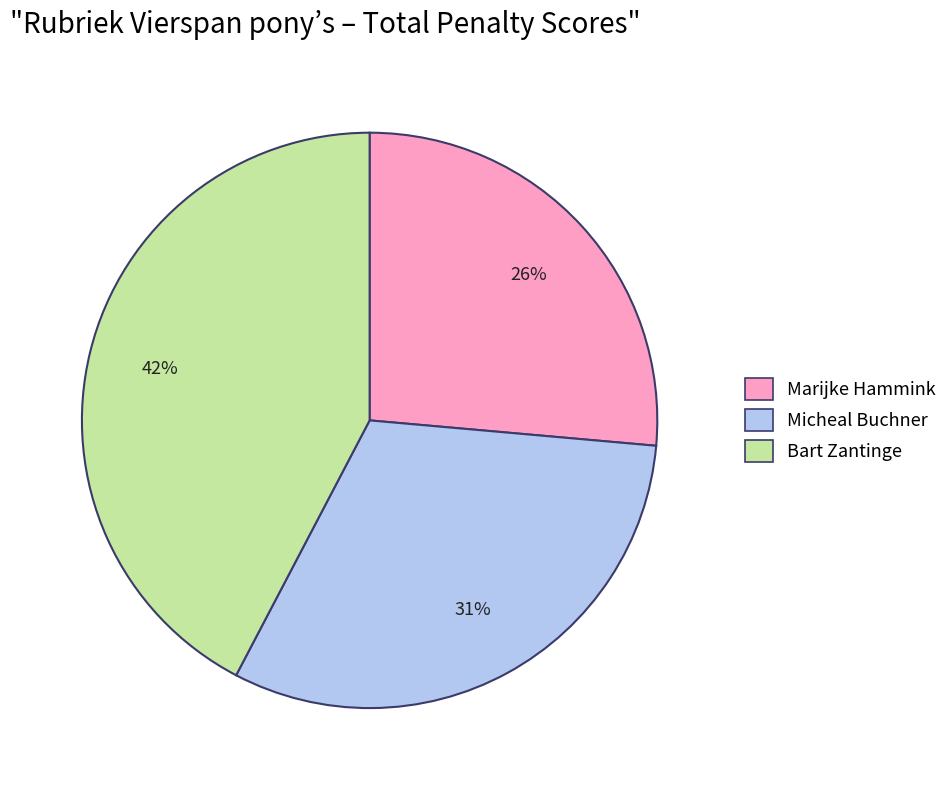

Approximately how many times larger is the value at Marijke Hammink compared to Bart Zantinge?

0.6